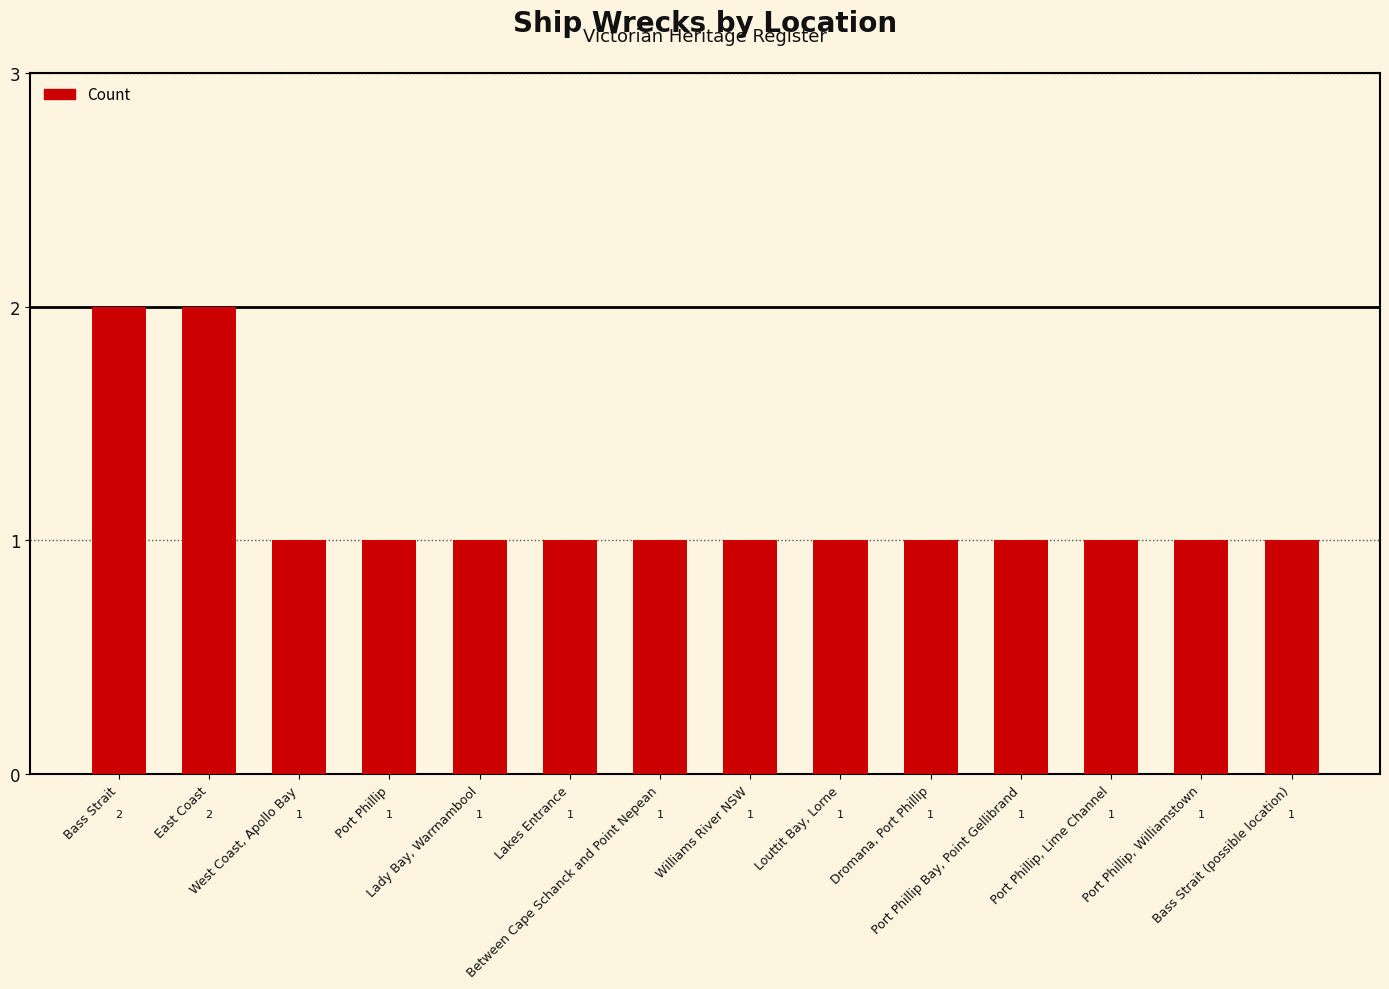

Reading left to right, list all the values displayed in this chart.

Bass Strait=2	East Coast=2	West Coast, Apollo Bay=1	Port Phillip=1	Lady Bay, Warrnambool=1	Lakes Entrance=1	Between Cape Schanck and Point Nepean=1	Williams River NSW=1	Louttit Bay, Lorne=1	Dromana, Port Phillip=1	Port Phillip Bay, Point Gellibrand=1	Port Phillip, Lime Channel=1	Port Phillip, Williamstown=1	Bass Strait (possible location)=1